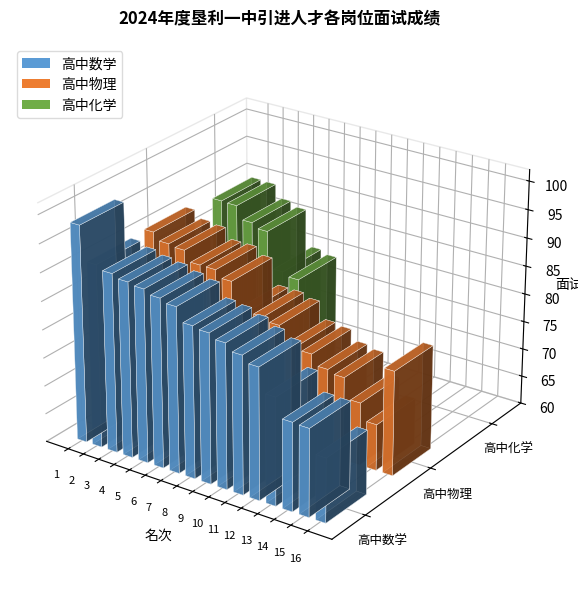

Rank the series by their maximum value, from lowest to highest.

高中化学, 高中物理, 高中数学